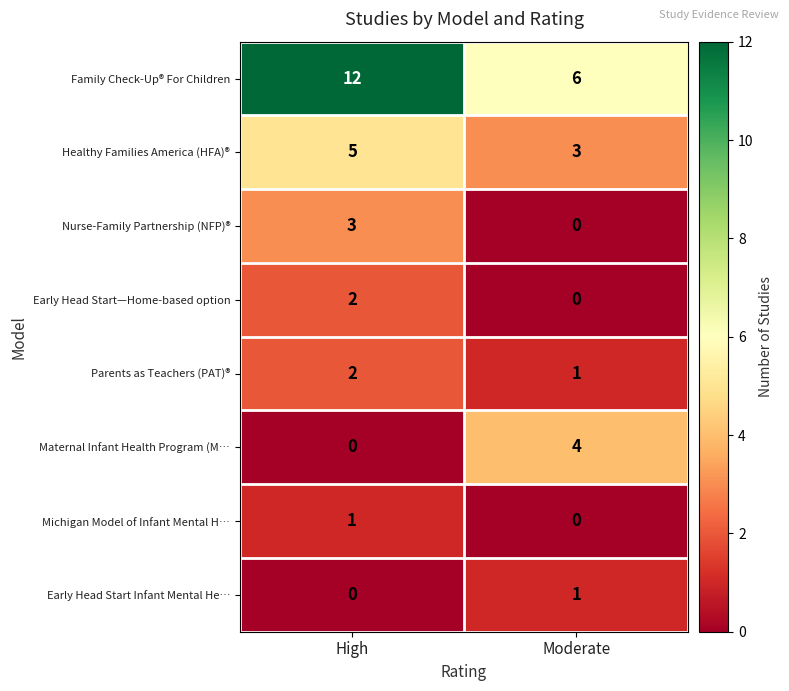

What is the lowest value of the Family Check-Up® For Children series?

6